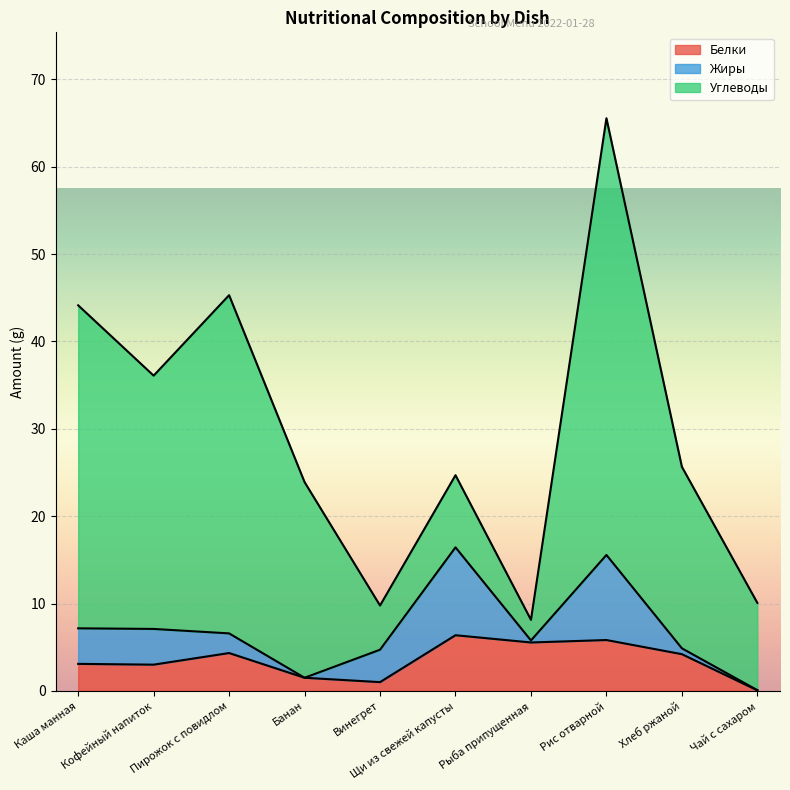

Where do Белки and Жиры first cross each other?

Кофейный напиток and Пирожок с повидлом